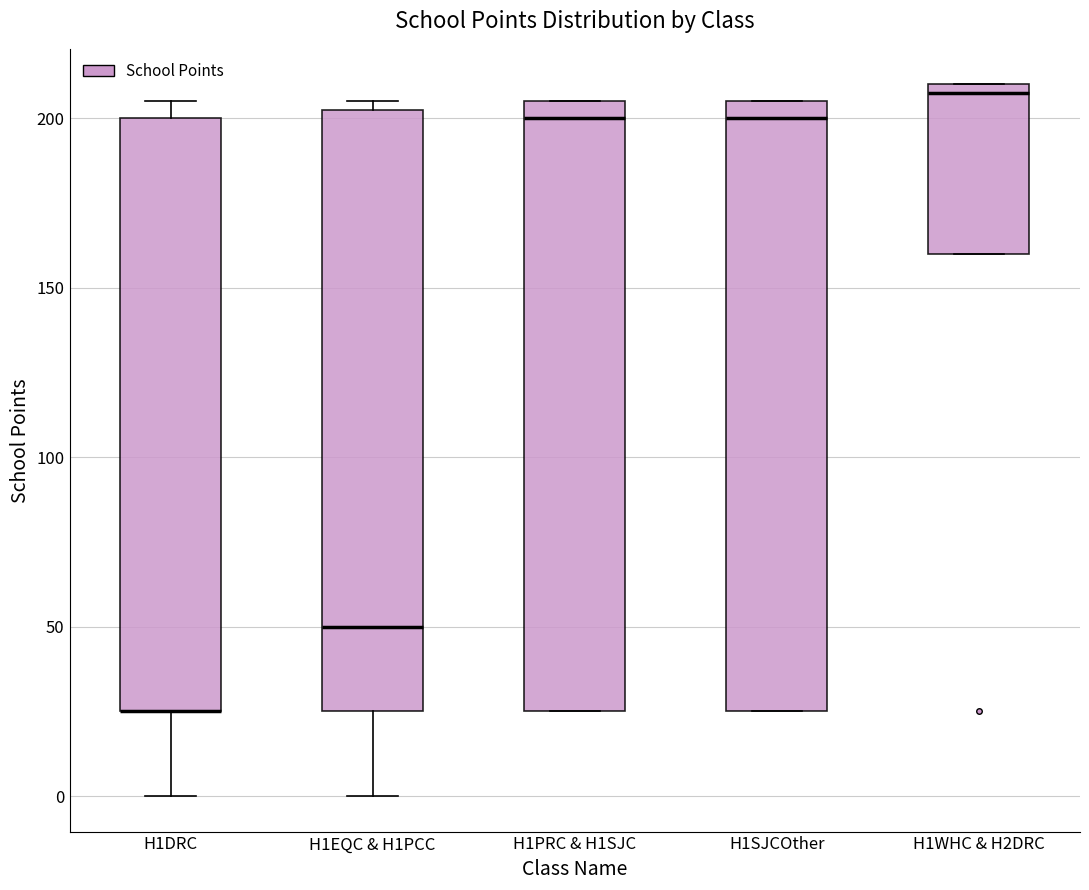

Where does the median line of the box for H1PRC & H1SJC sit on the y-axis? The values are not printed on the chart, so give them approximately, as read against the axis.

200